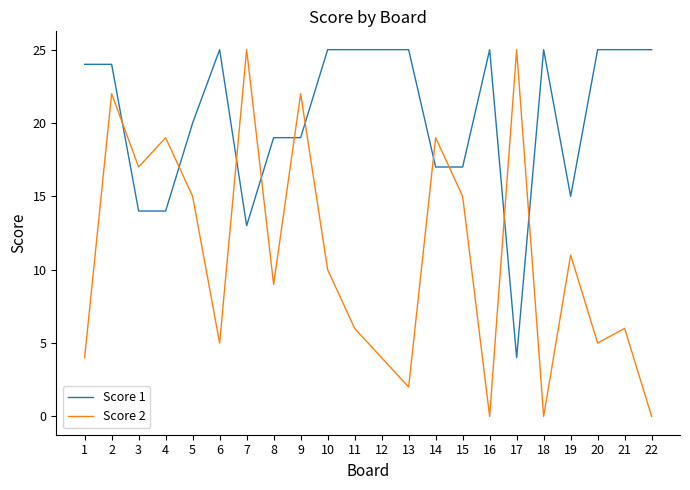

Reading left to right, transcribe all the data shown in this chart.

Score 1: 1=24	2=24	3=14	4=14	5=20	6=25	7=13	8=19	9=19	10=25	11=25	12=25	13=25	14=17	15=17	16=25	17=4	18=25	19=15	20=25	21=25	22=25
Score 2: 1=4	2=22	3=17	4=19	5=15	6=5	7=25	8=9	9=22	10=10	11=6	12=4	13=2	14=19	15=15	16=0	17=25	18=0	19=11	20=5	21=6	22=0